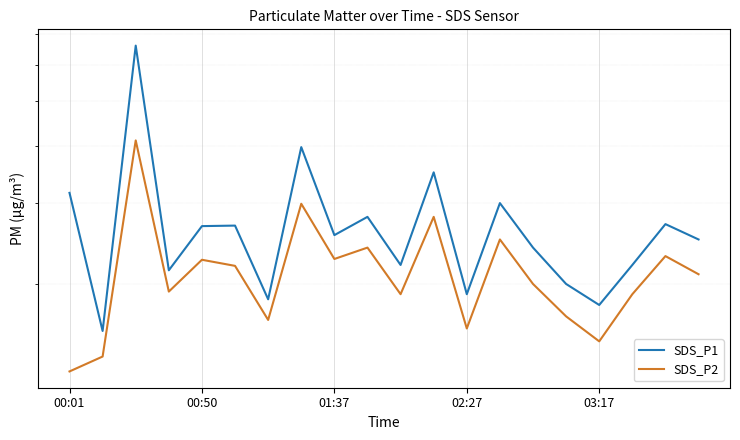

Where does the SDS_P1 series first go above 25?

00:01